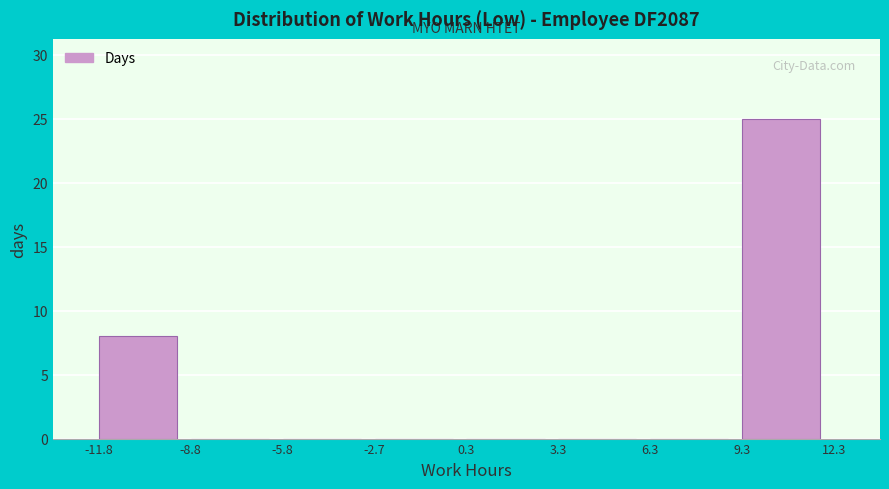

Reading left to right, transcribe this chart: for each bar, give the range it covers on the x-axis and its height. The values are not printed on the chart, so give them approximately, as read against the axis.

-11.8 to -8.8: 8
-8.8 to -5.8: 0
-5.8 to -2.7: 0
-2.7 to 0.3: 0
0.3 to 3.3: 0
3.3 to 6.3: 0
6.3 to 9.3: 0
9.3 to 12.3: 25